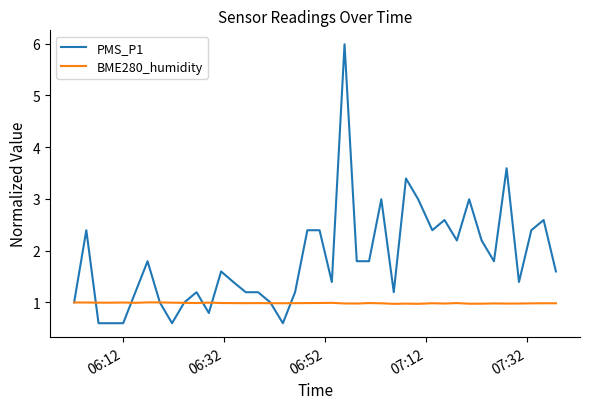

List the series in order of their overall mean, highest first.

PMS_P1, BME280_humidity